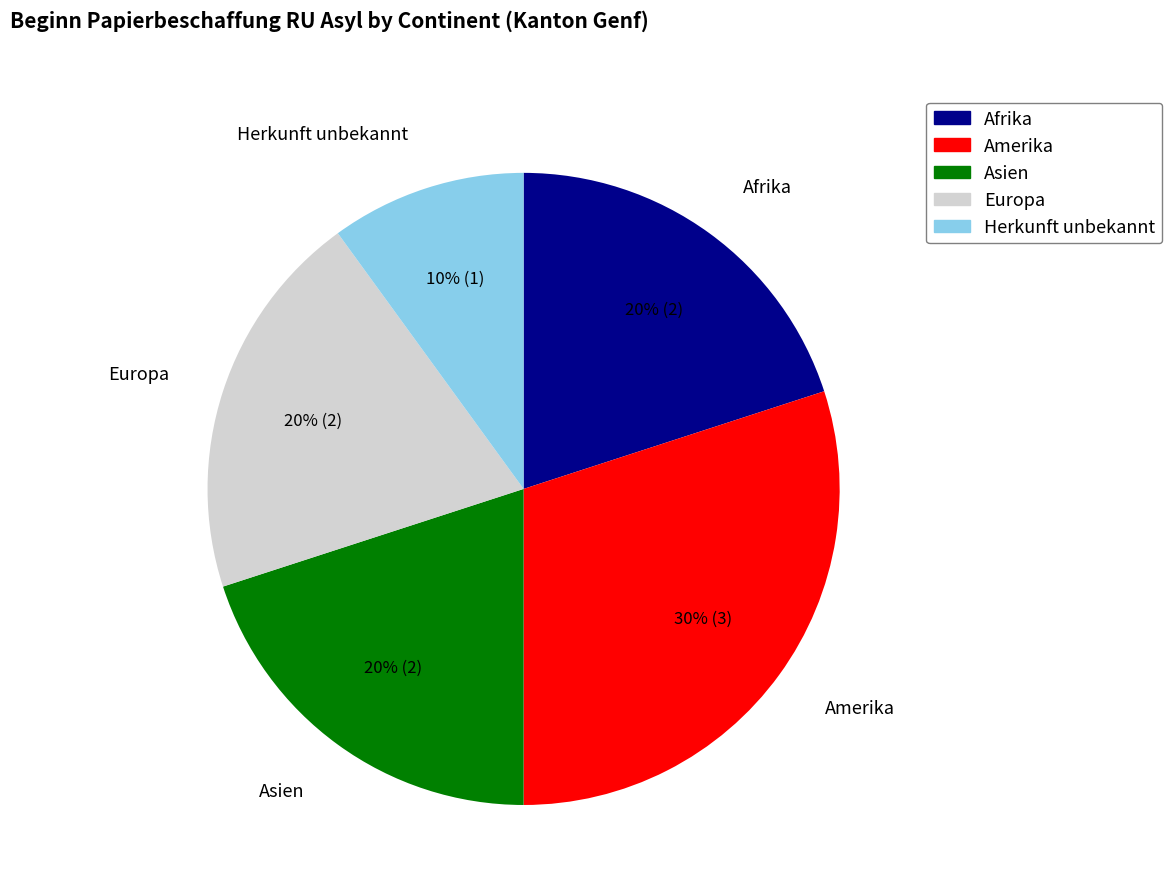

Between Afrika and Herkunft unbekannt, which is larger?

Afrika